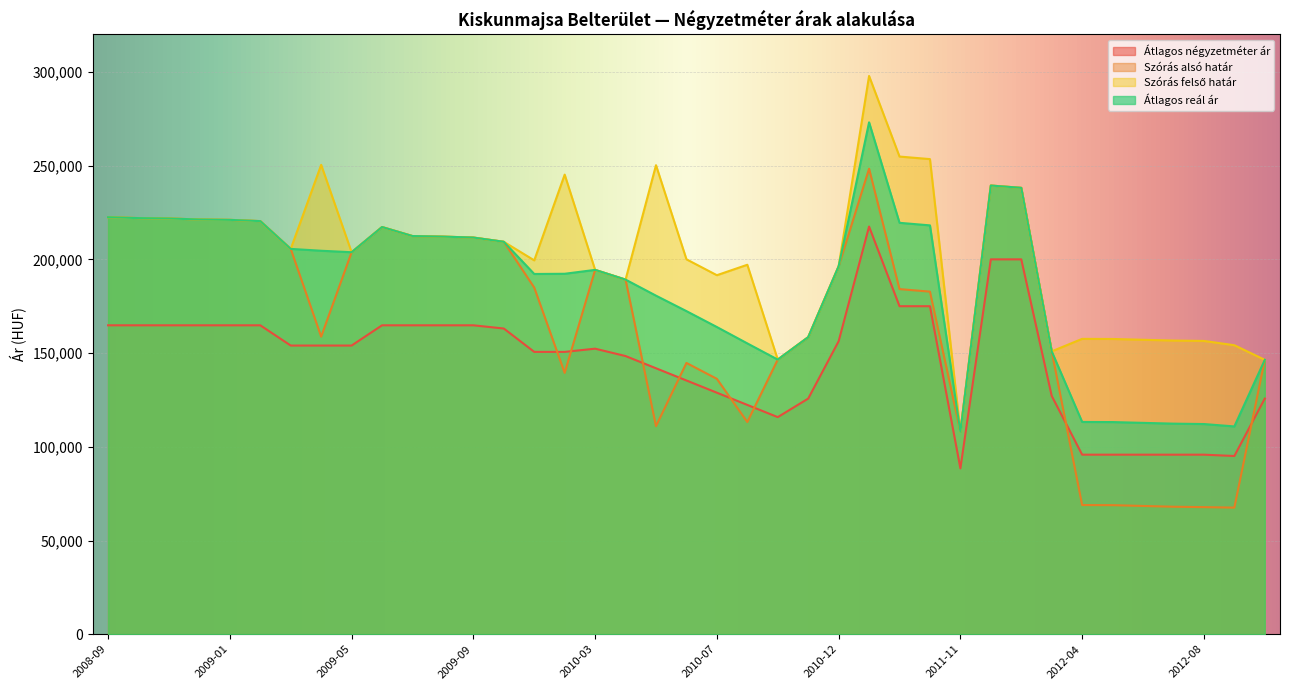

What is the difference between the maximum and minimum values in the Szórás alsó határ series?

180822